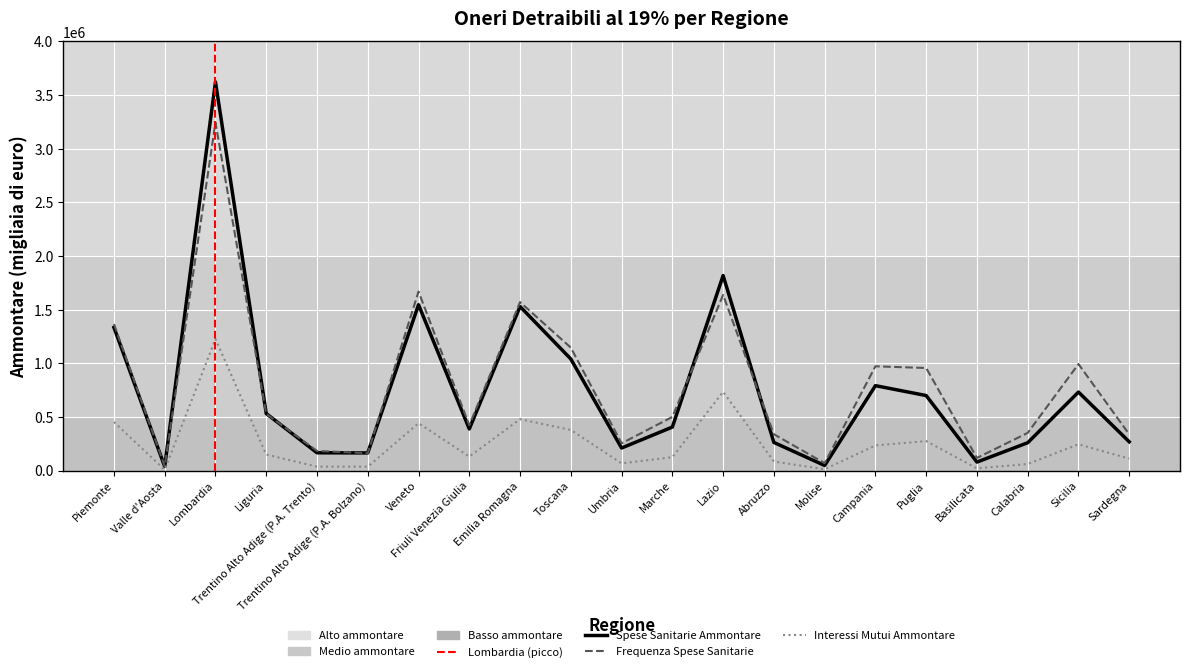

List the series in order of their peak value, lowest first.

Interessi Mutui Ammontare, Frequenza Spese Sanitarie, Spese Sanitarie Ammontare